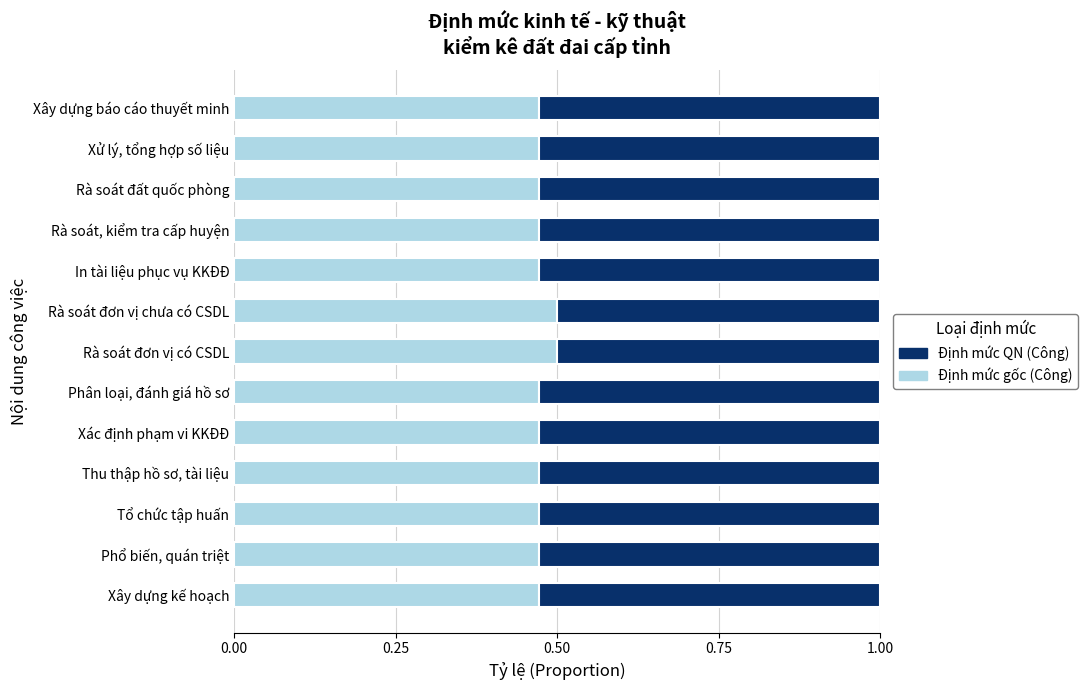

True or false: Định mức gốc (Công) has a value of 0.8 at Thu thập hồ sơ, tài liệu.

False